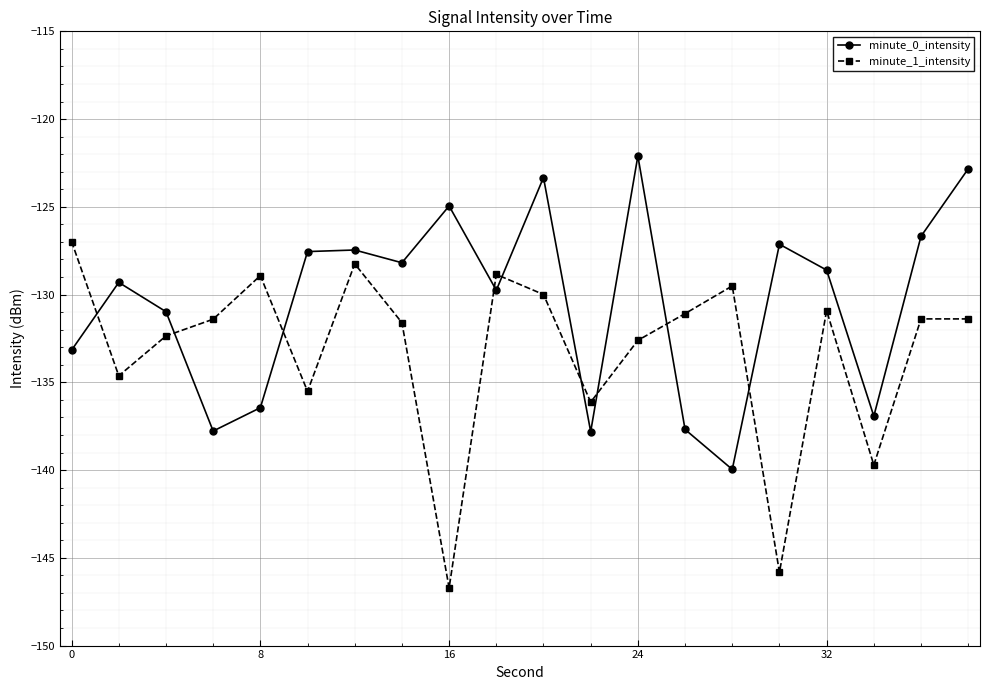

What is the smallest value displayed?

-146.7